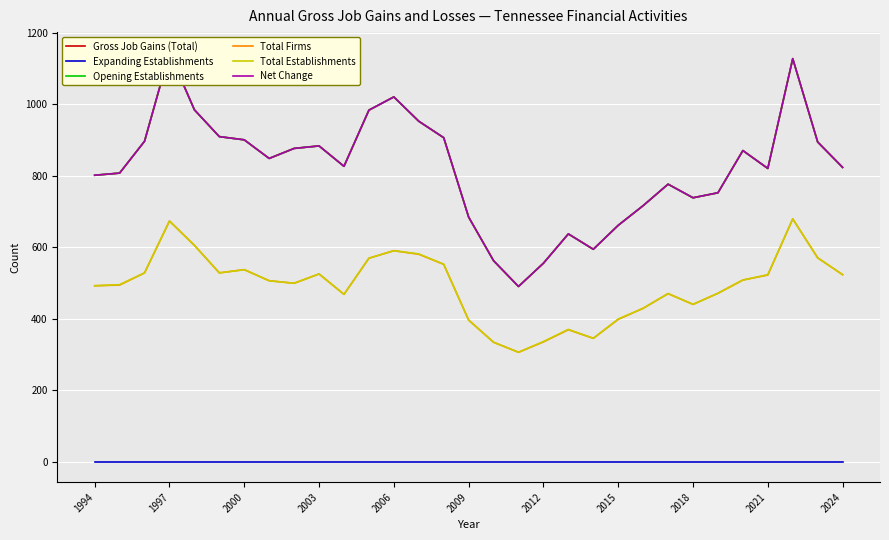

At which label is Total Establishments closest to 492?

1994